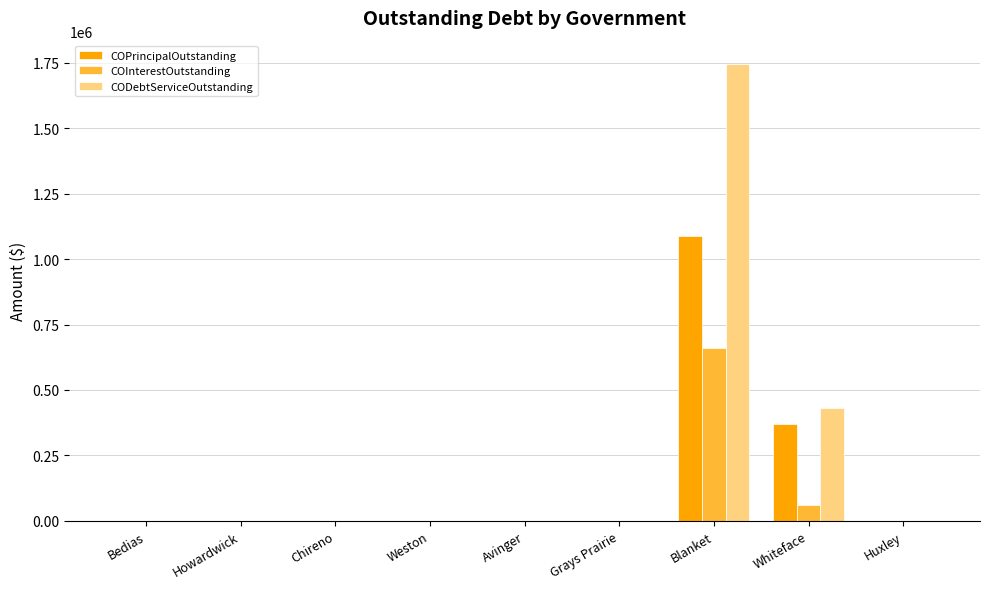

The CODebtServiceOutstanding series shows 647707.8 at Weston. True or false?

False